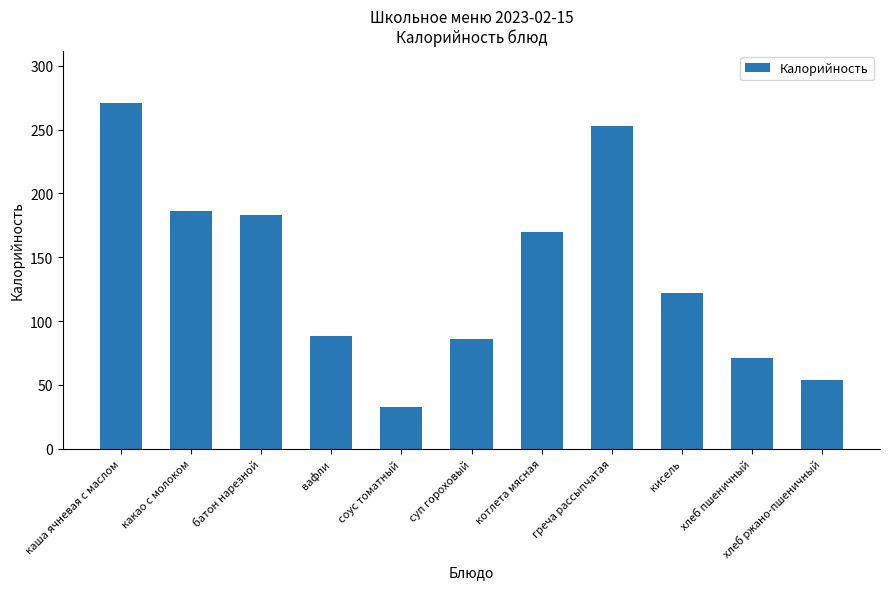

What is the change in value from суп гороховый to хлеб ржано-пшеничный?

-32